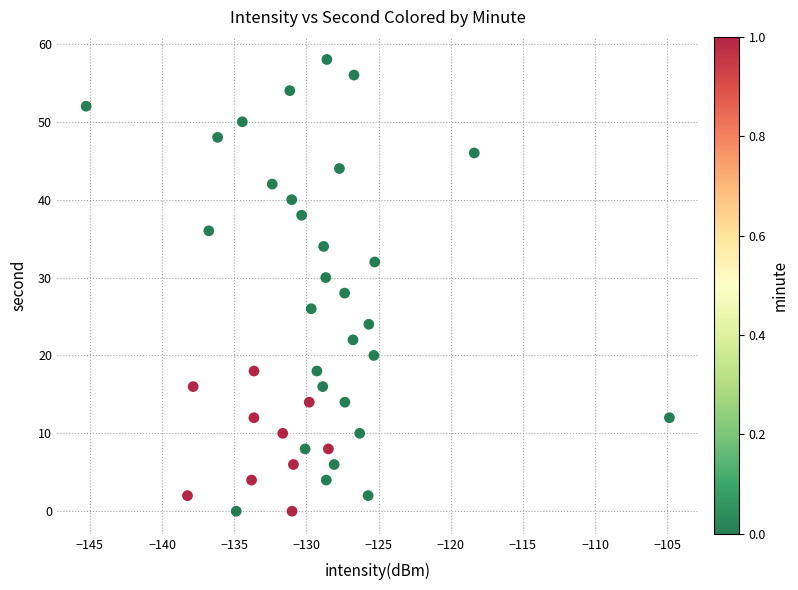

What is the range of Y values (max minus min)?

58